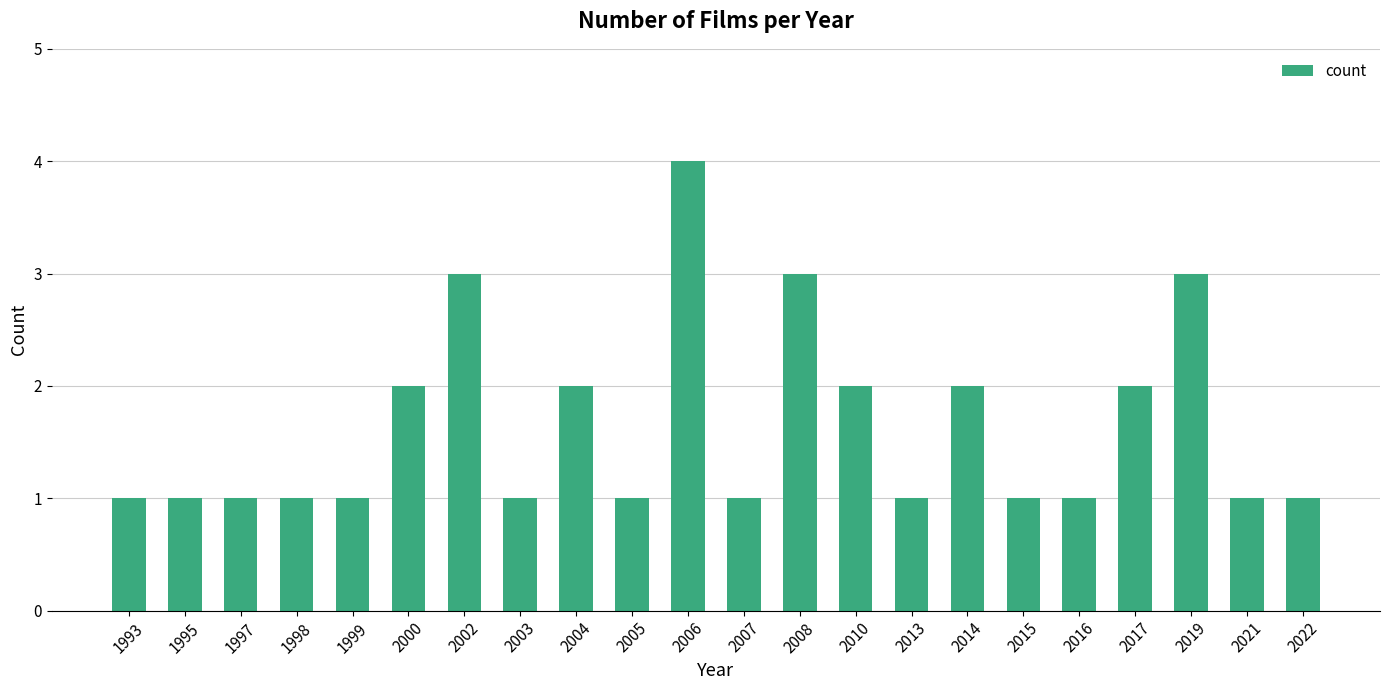

The chart shows a value of 1 at 2019. True or false?

False